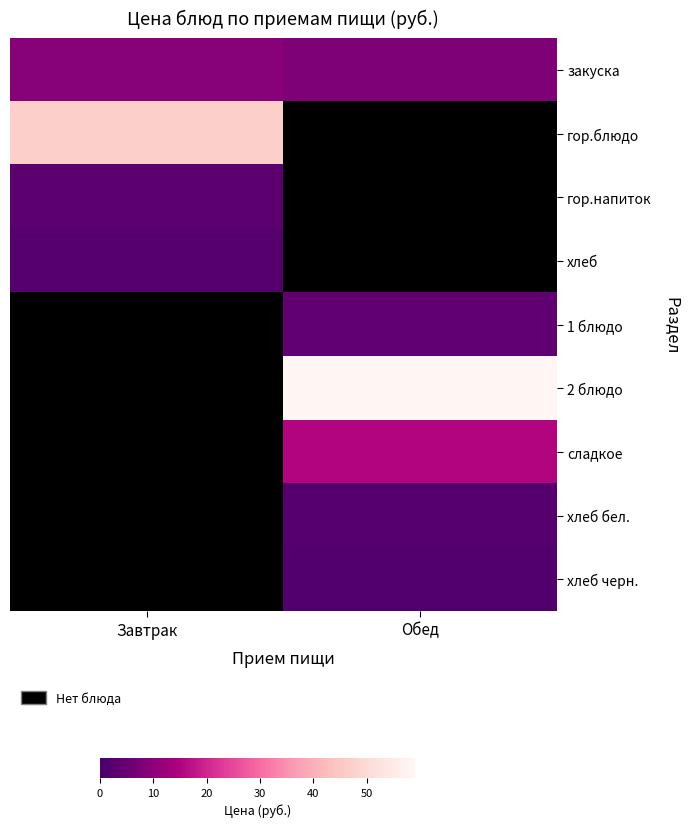

Which series has the largest range (max minus min)?

закуска